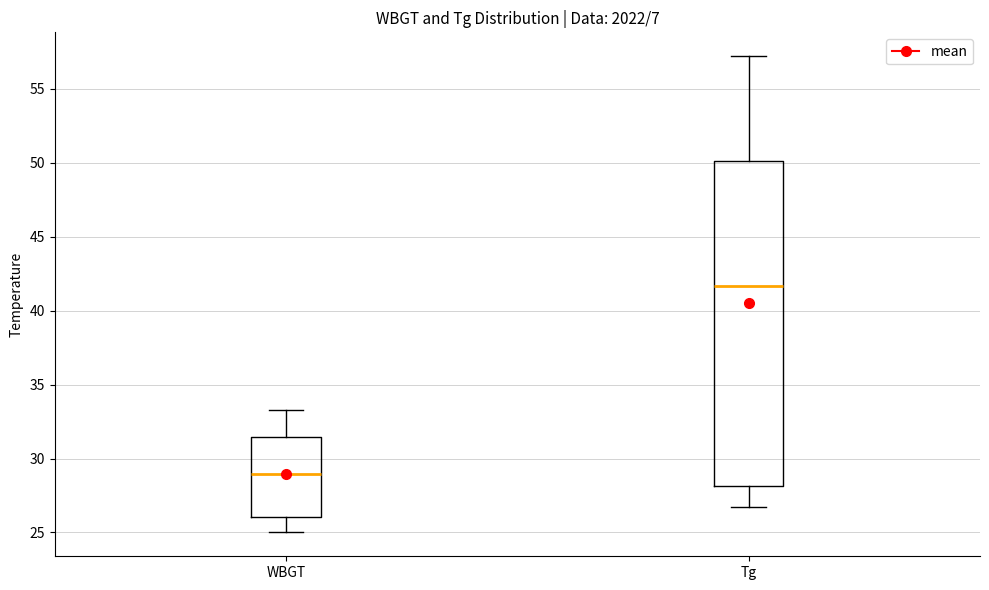

Comparing the boxes themselves (not the whiskers), which one is the tallest?

Tg